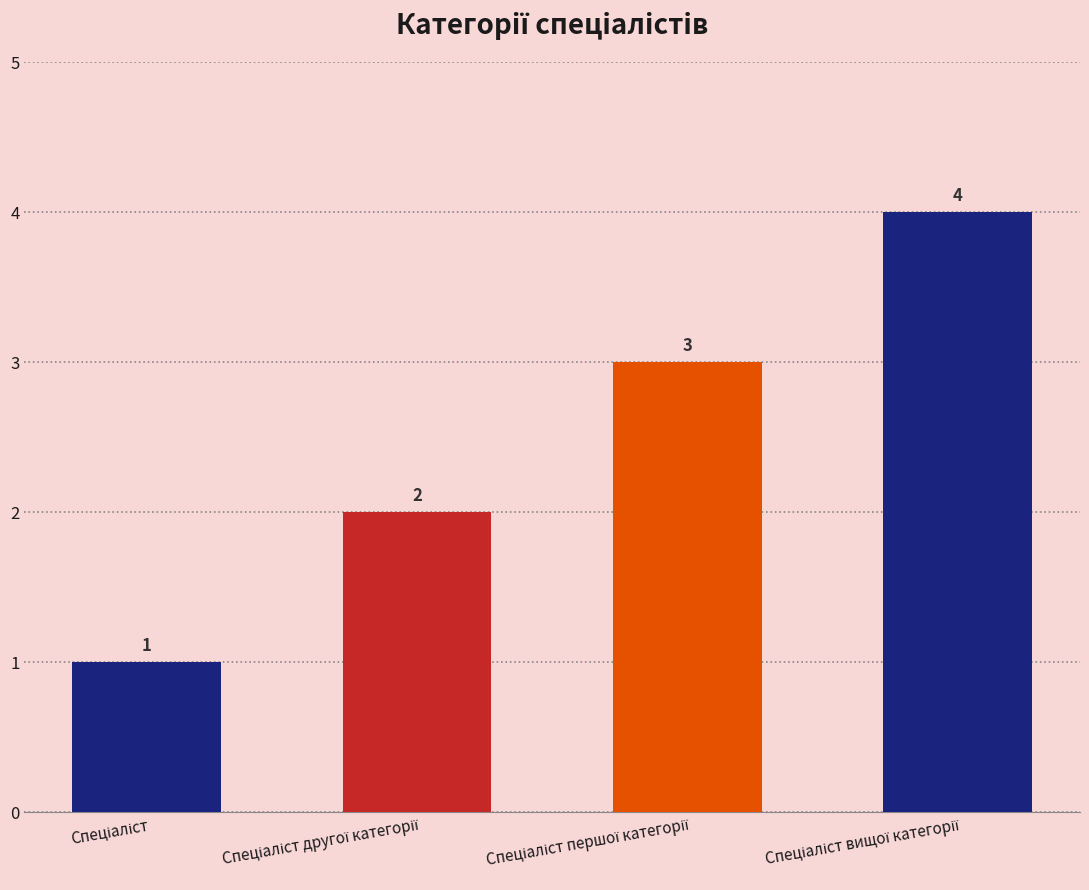

What is the value of the 3rd bar from the left?

3